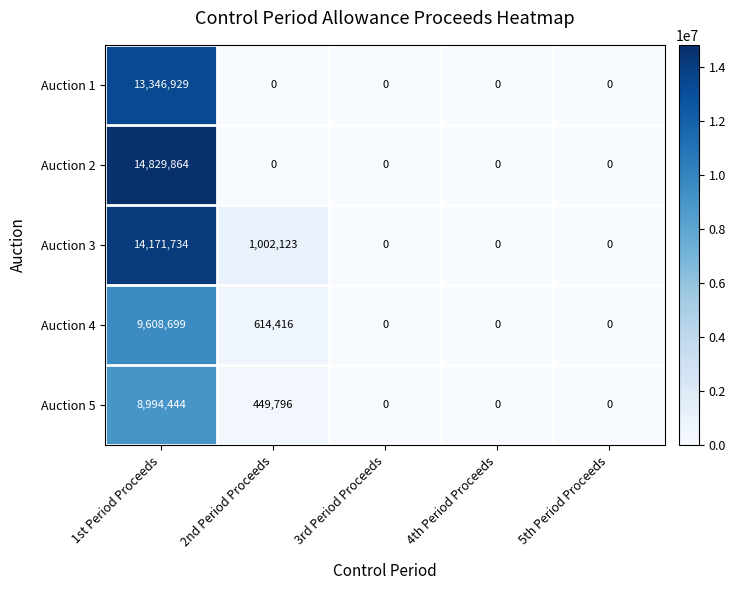

What is the sum of all Auction 4 values?

10223115